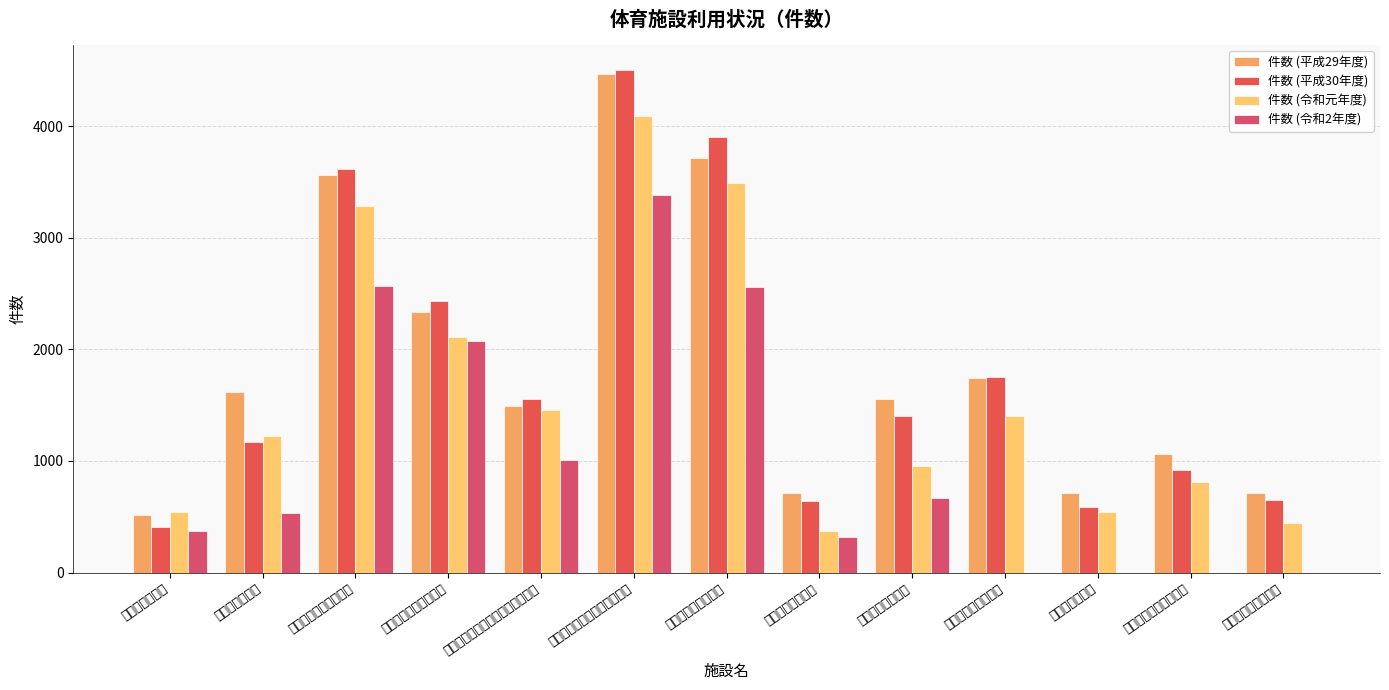

What is the highest value of the 件数 (平成30年度) series?

4505